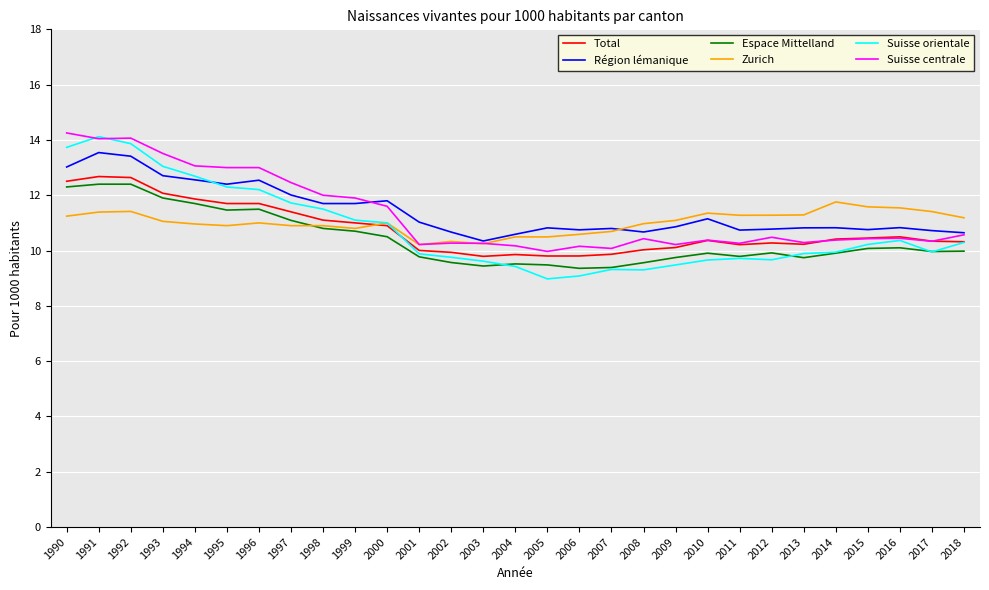

True or false: Suisse orientale and Région lémanique intersect in this chart.

True